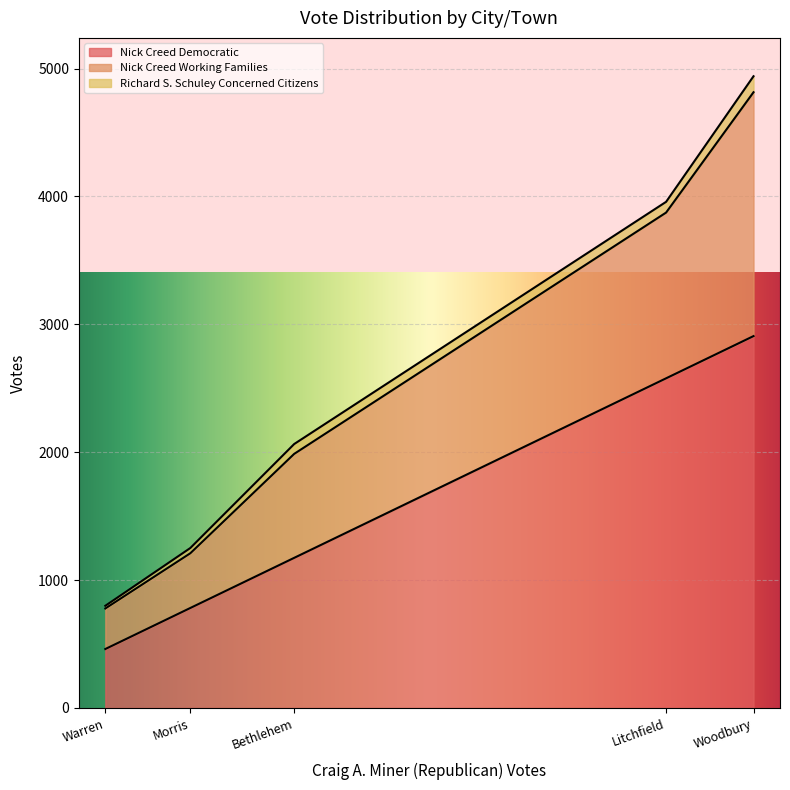

What is the average value of the Richard S. Schuley Concerned Citizens series?

70